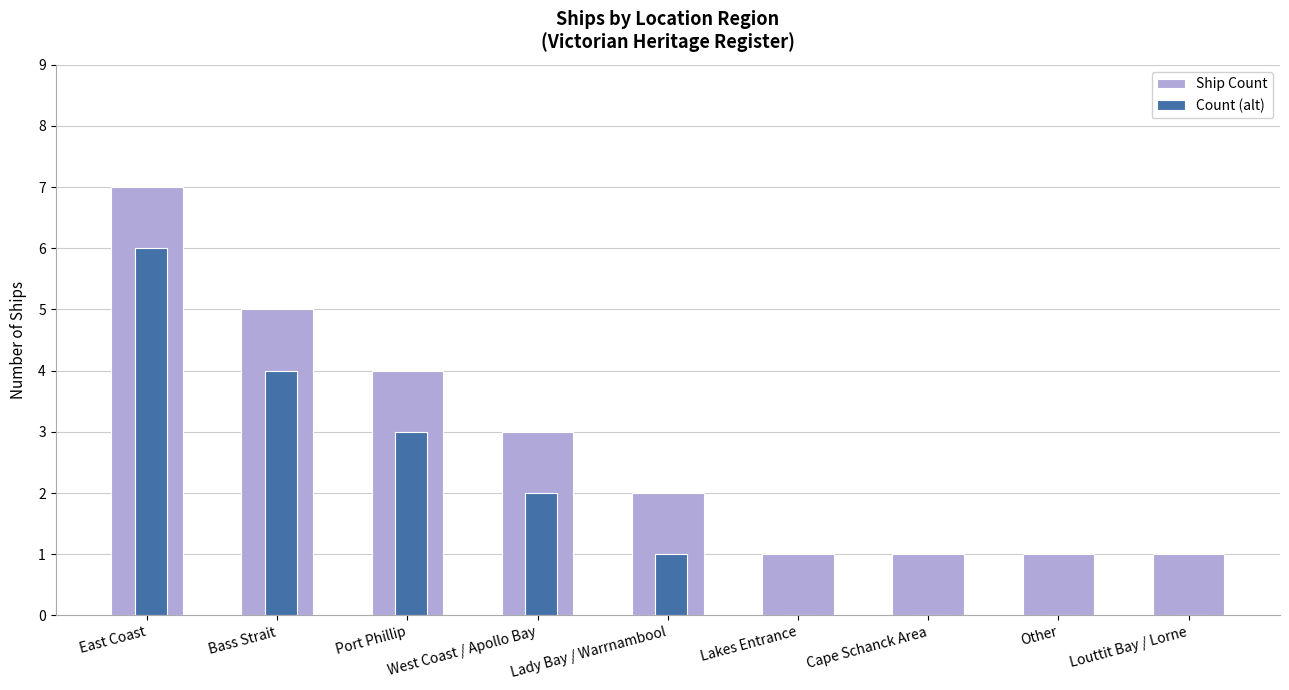

What is the sum of all Ship Count values?

25